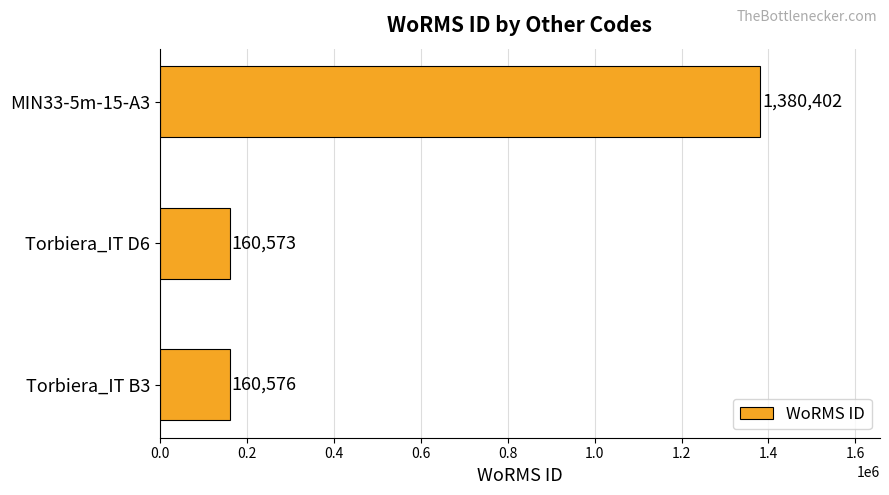

Are the bars grouped side by side (vs. stacked)?

No